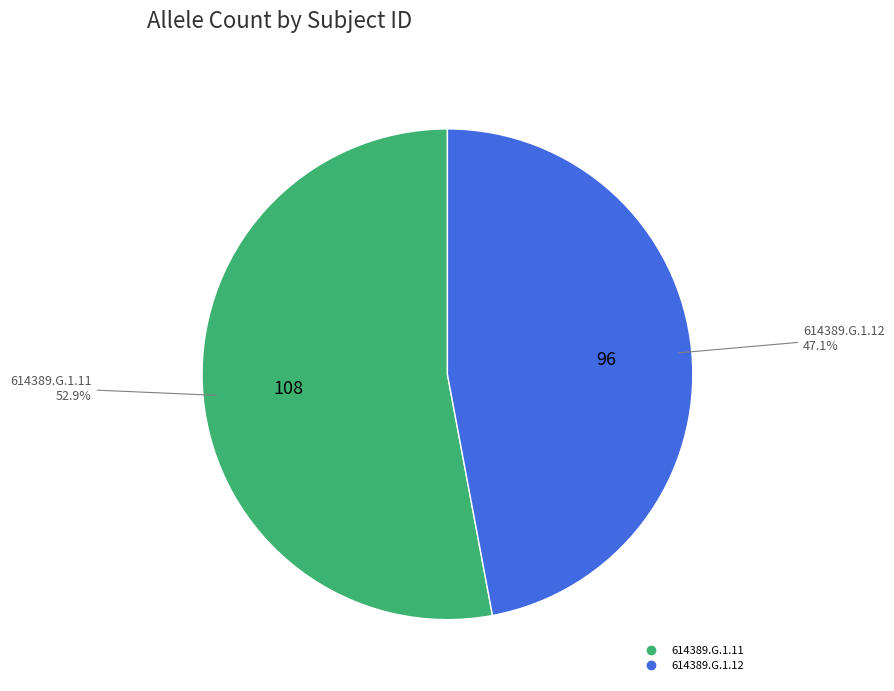

The 614389.G.1.11 slice represents 53% of the pie. True or false?

True